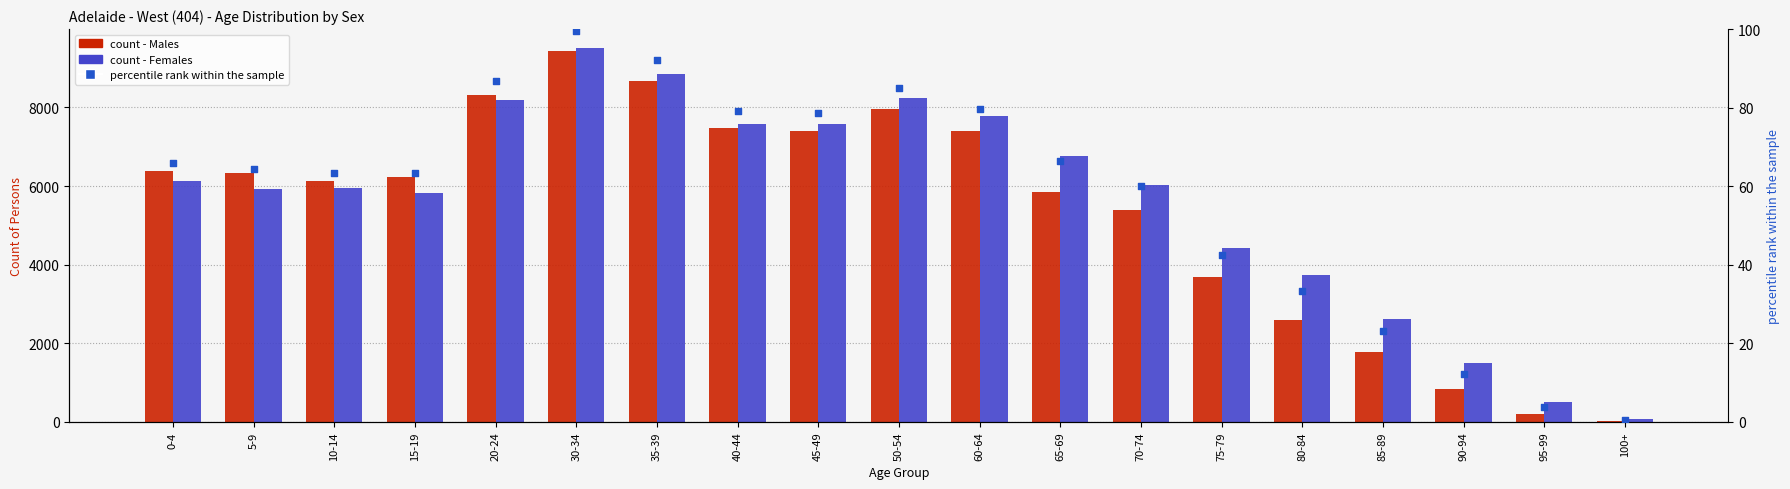

What is the total value across all series at 15-19?

12108.3